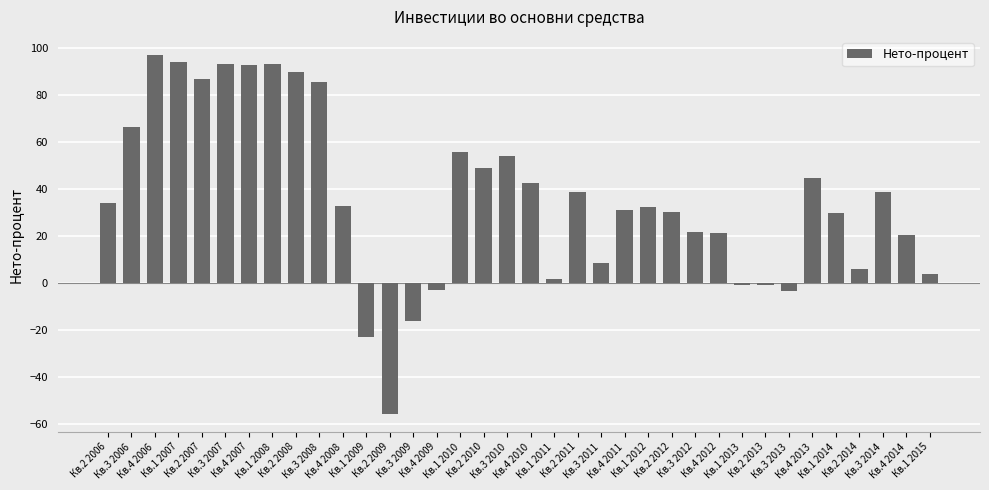

Between Кв.2 2008 and Кв.1 2010, which is larger?

Кв.2 2008